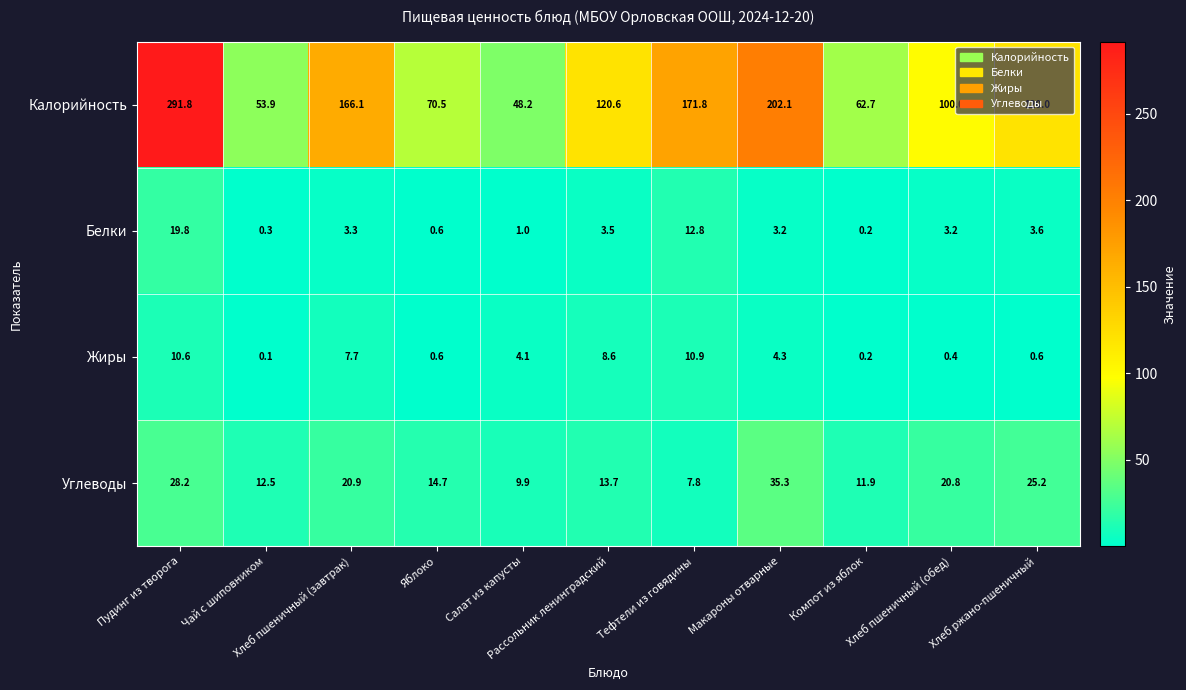

What is the sum of all Калорийность values?

1407.7